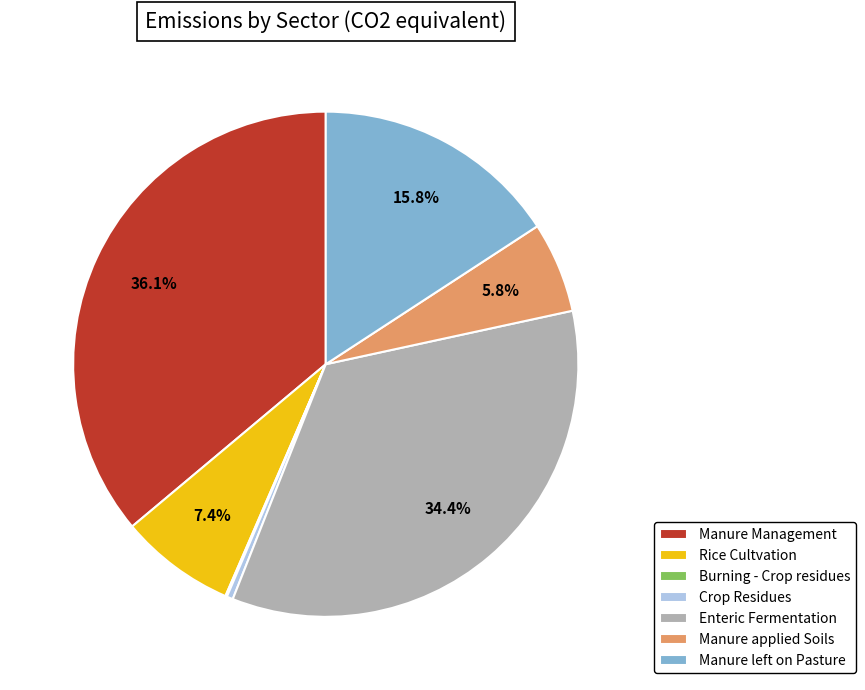

To the nearest percent, what percentage of the pie is Rice Cultvation?

7%